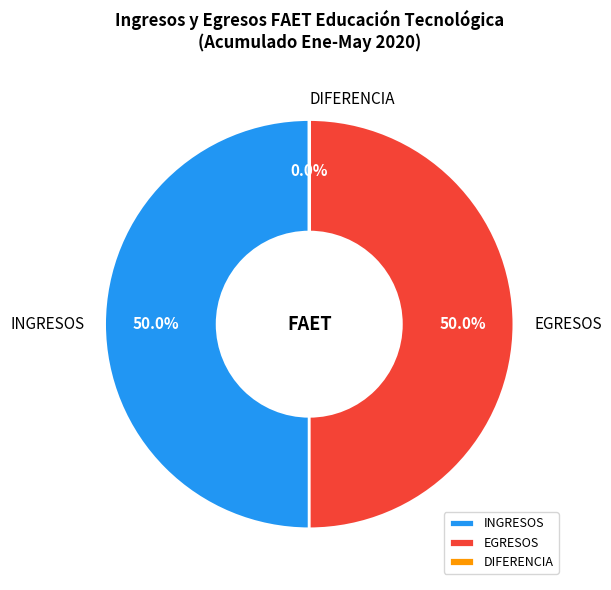

True or false: INGRESOS accounts for 50% of the total.

True